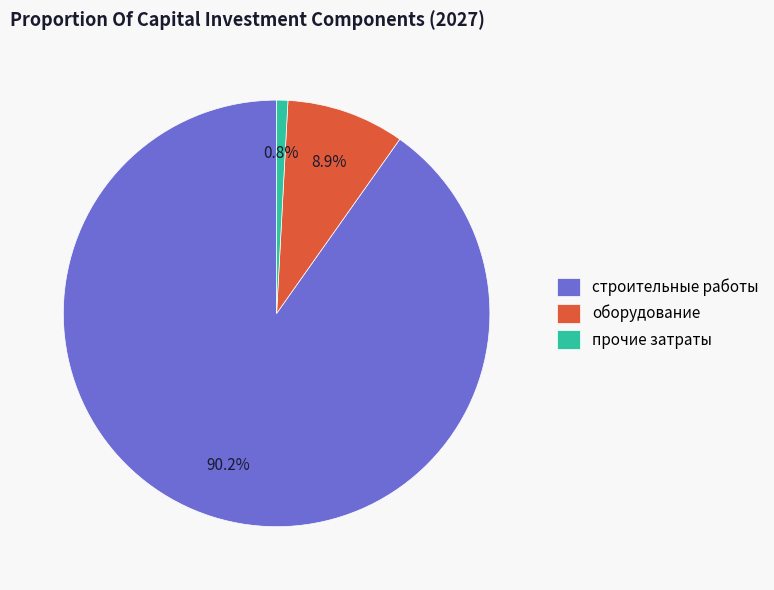

Between строительные работы and прочие затраты, which is larger?

строительные работы